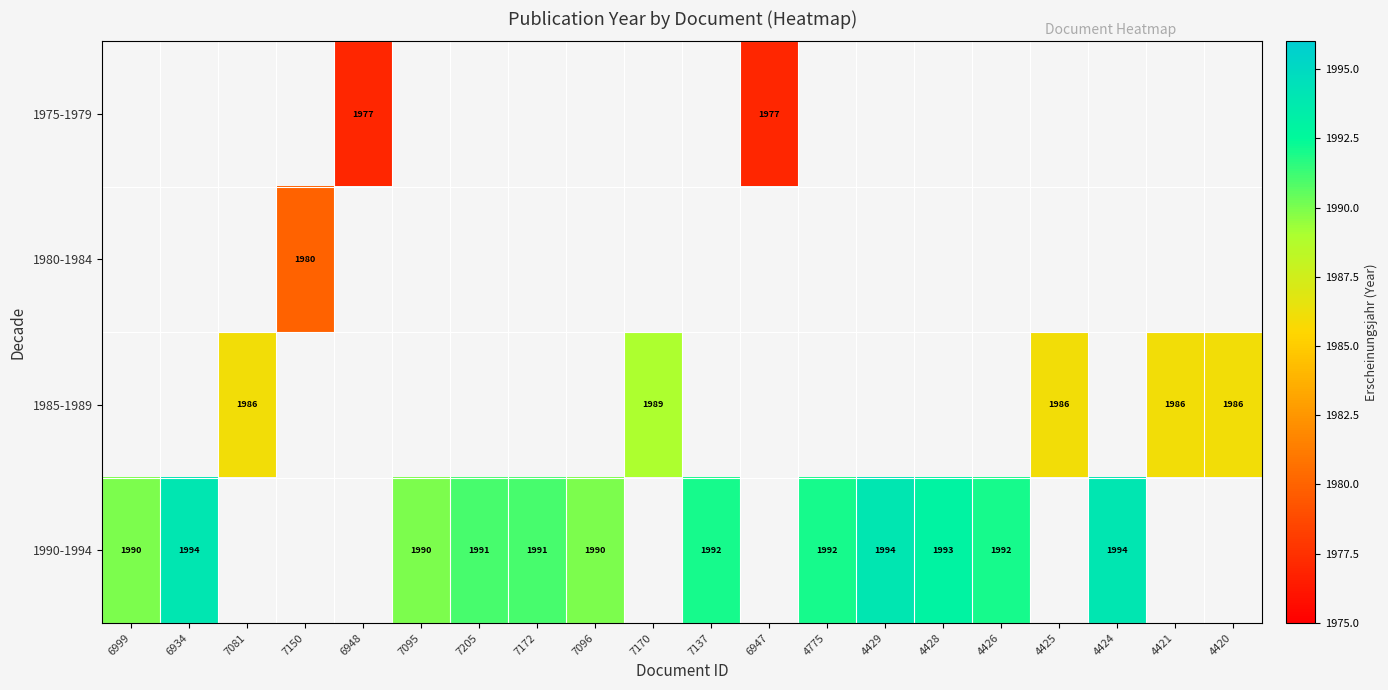

Is it true that 1990-1994 equals 1273 at 7096?

False